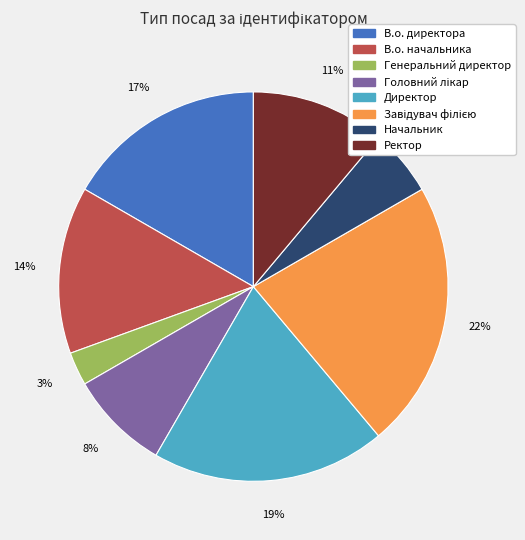

What is the smallest slice in the pie chart?

Генеральний директор